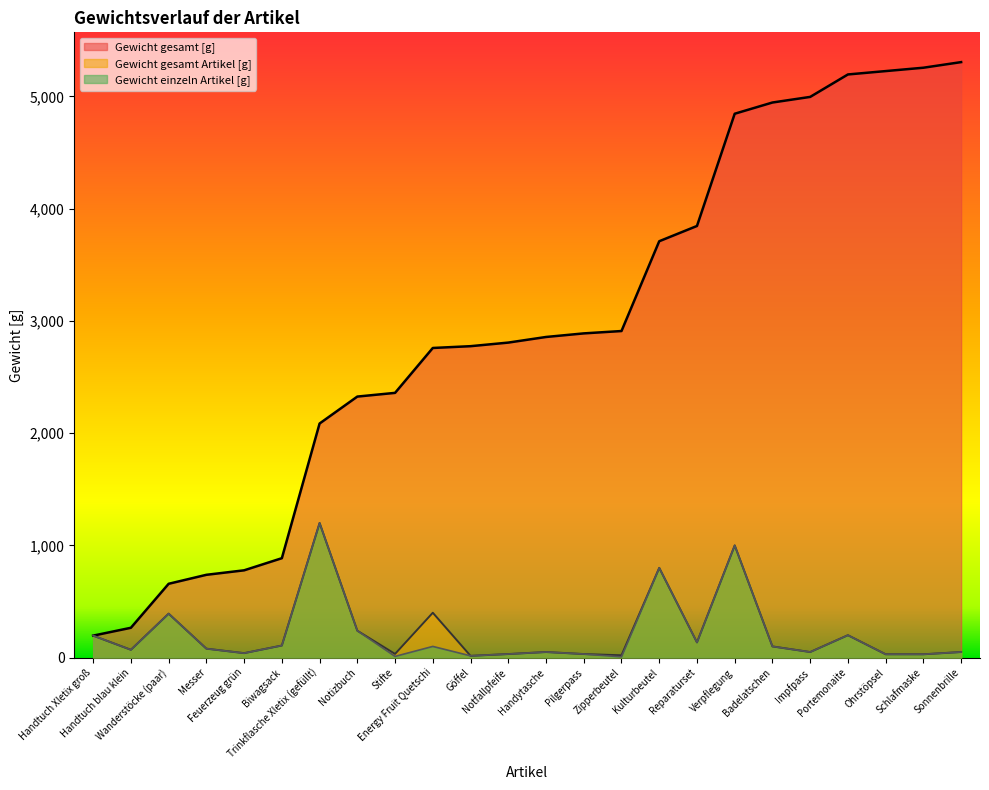

What is the sum of all Gewicht einzeln Artikel [g] values?

4970